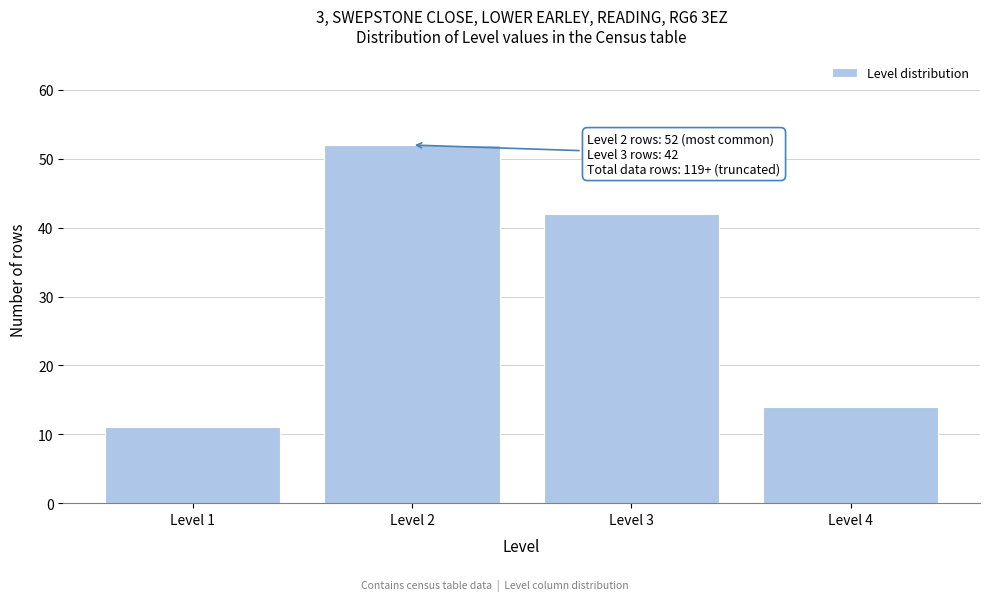

Reading left to right, extract all data points from this chart.

Level 1=11	Level 2=52	Level 3=42	Level 4=14